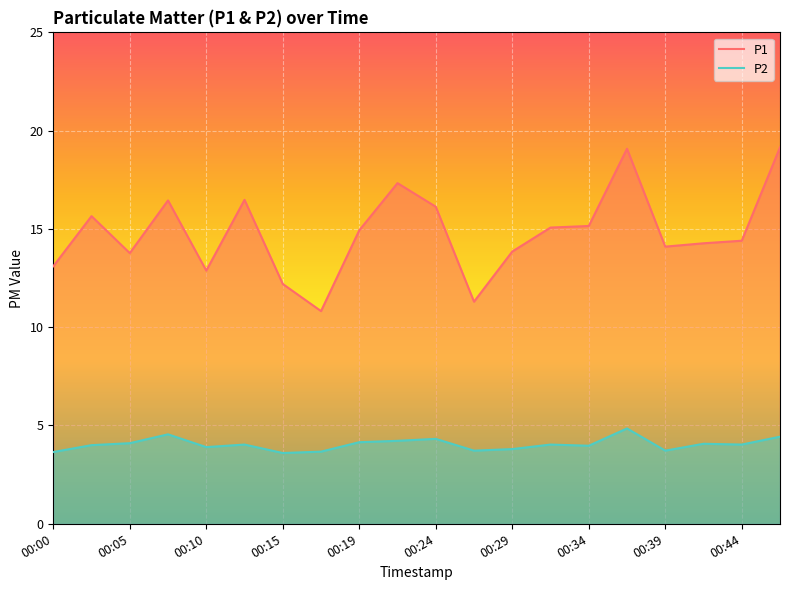

What is the value of the P2 point at the 4th from the left?

4.5